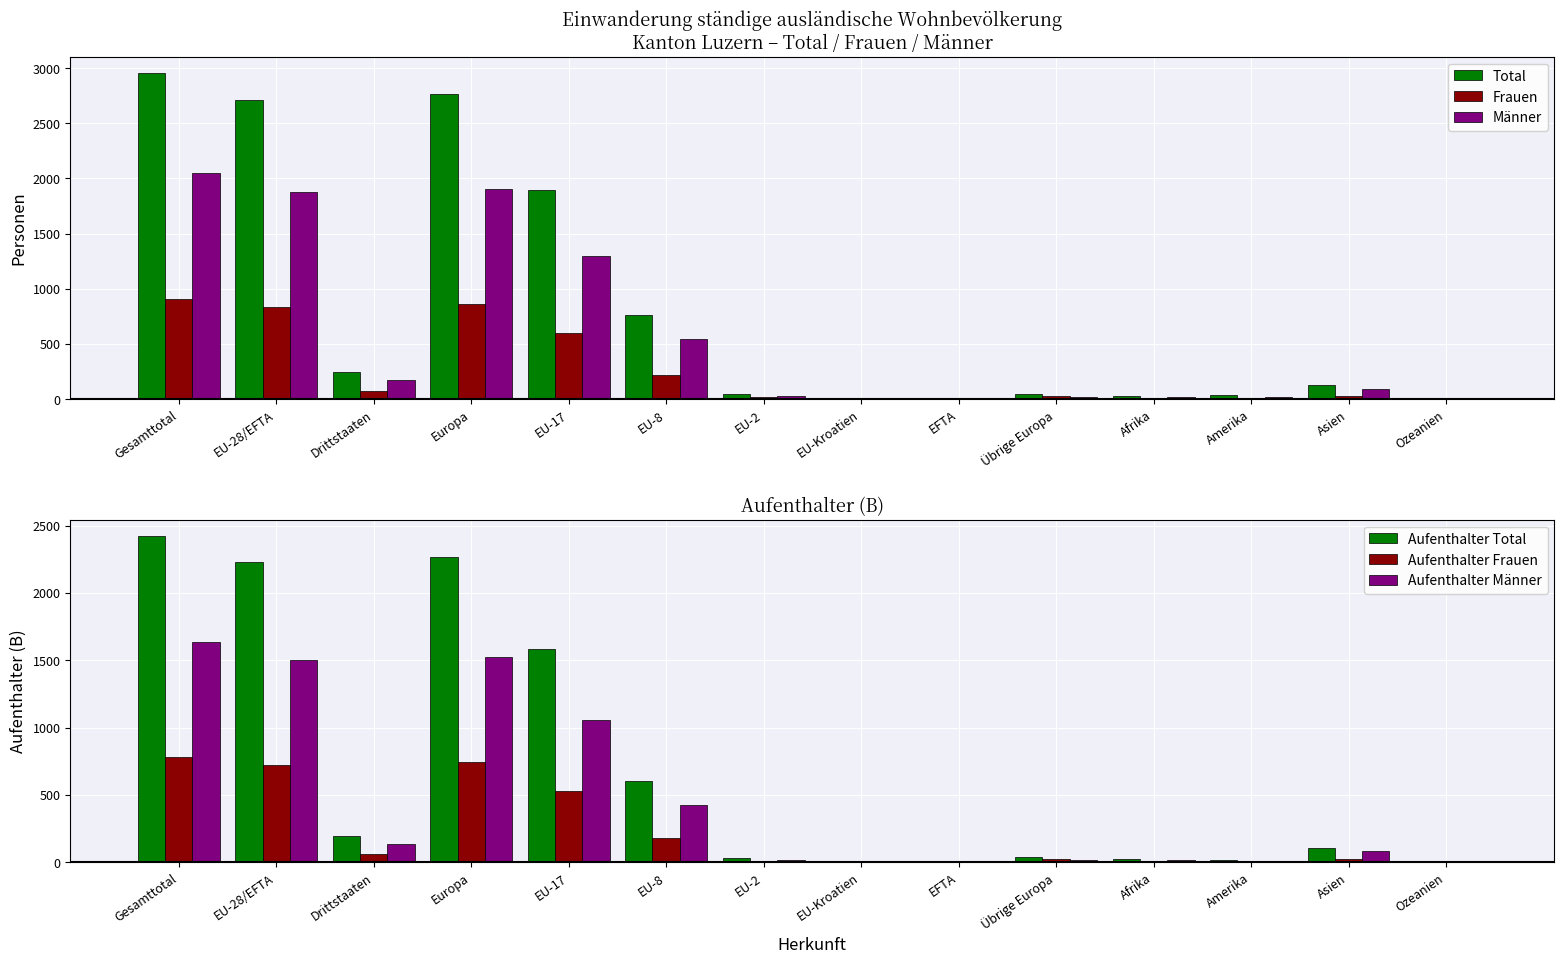

How many bars are there in total?

84